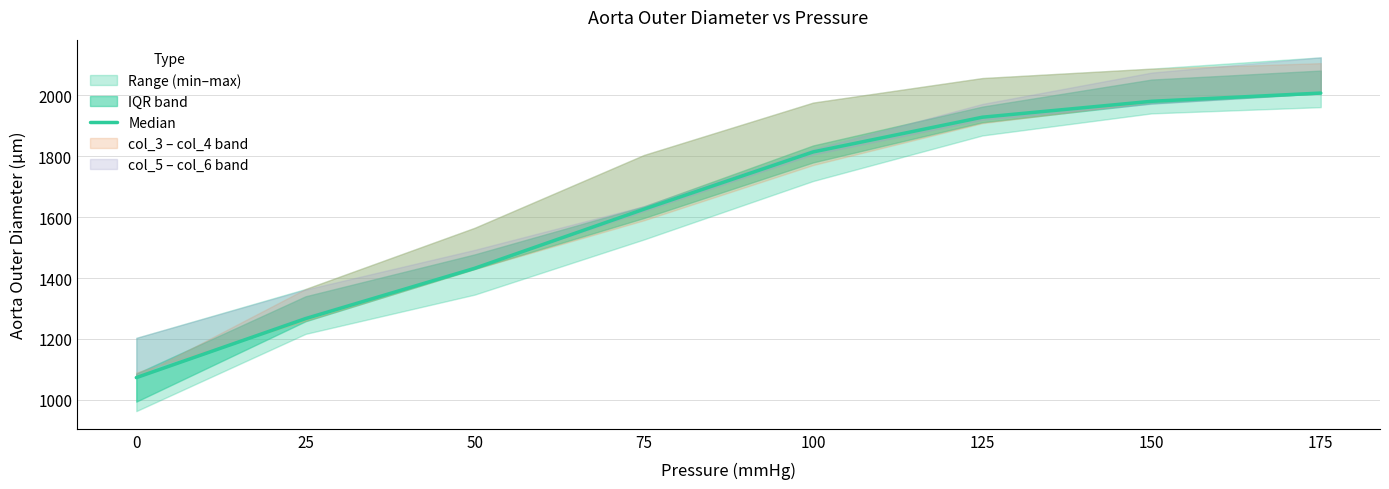

At which category does the chart reach its peak across all series?

175